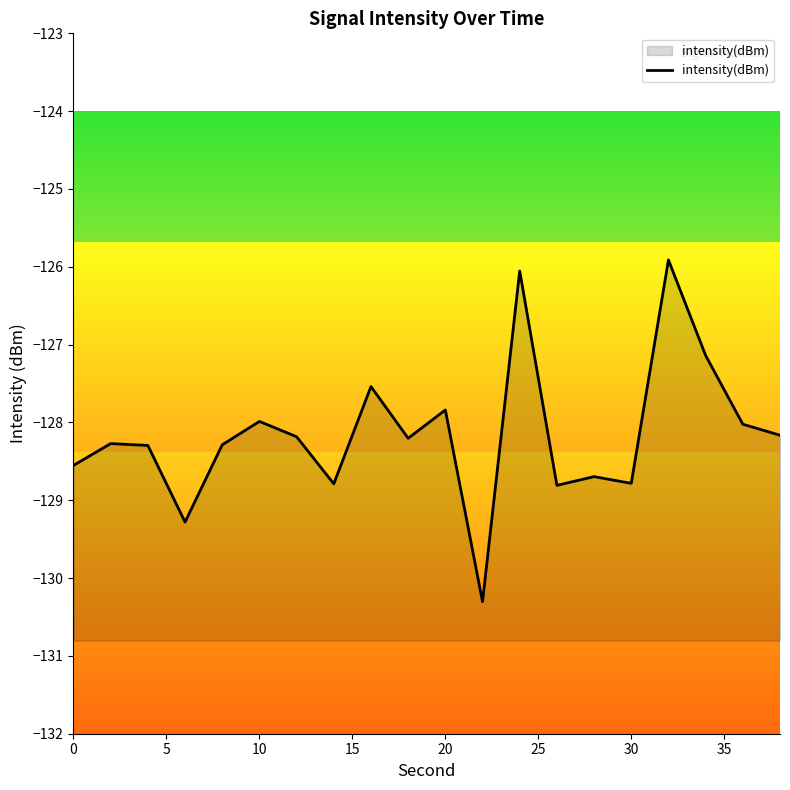

What is the minimum value shown in the chart?

-130.3